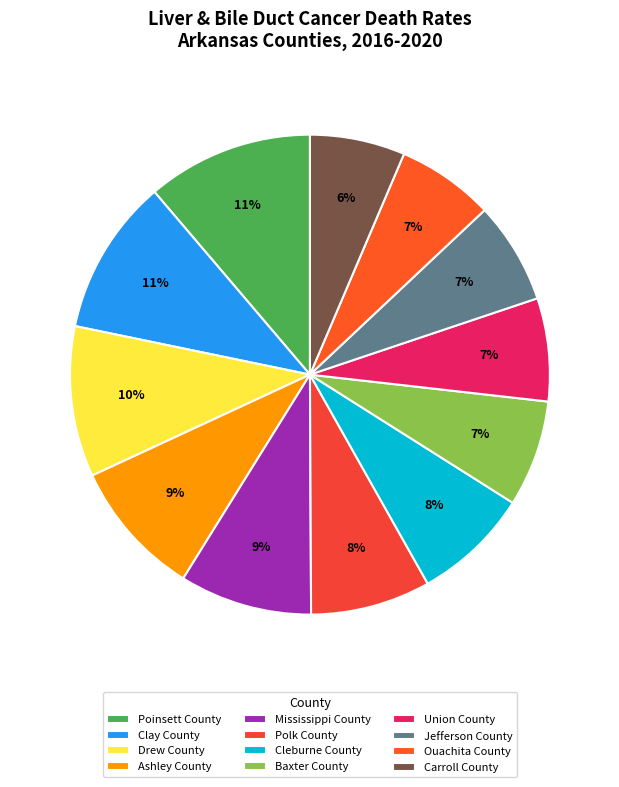

What percentage is the Union County slice, to the nearest percent?

7%